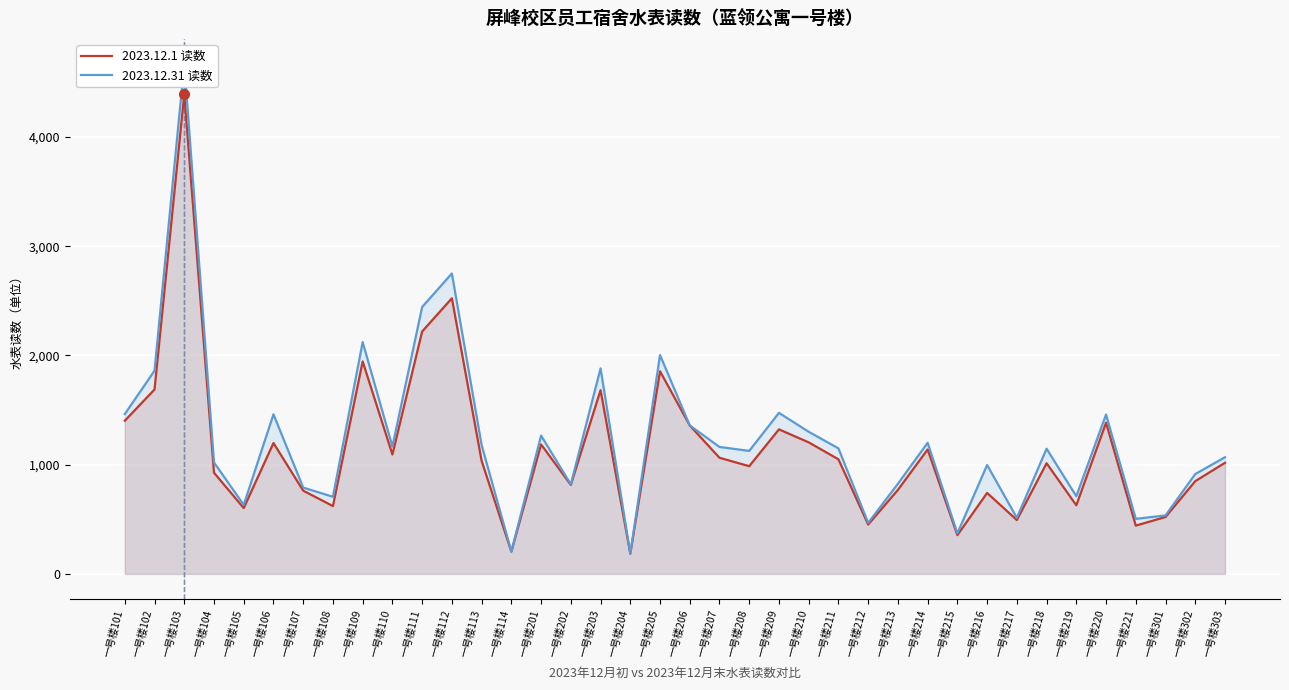

Where is the first local maximum for 2023.12.31 读数?

一号楼103